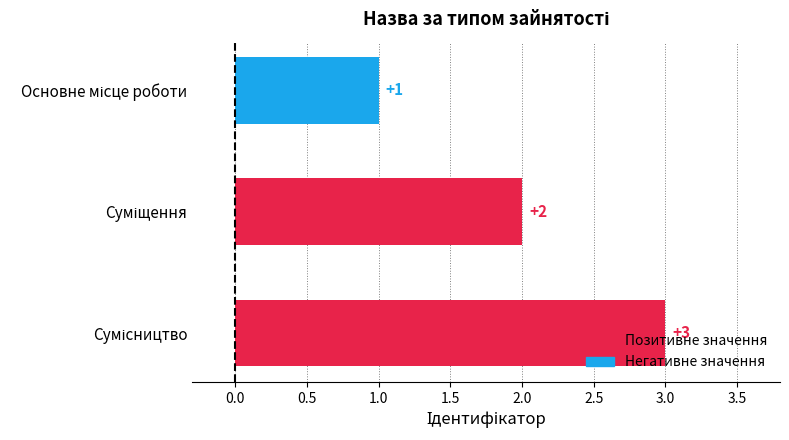

What is the greatest value displayed?

3